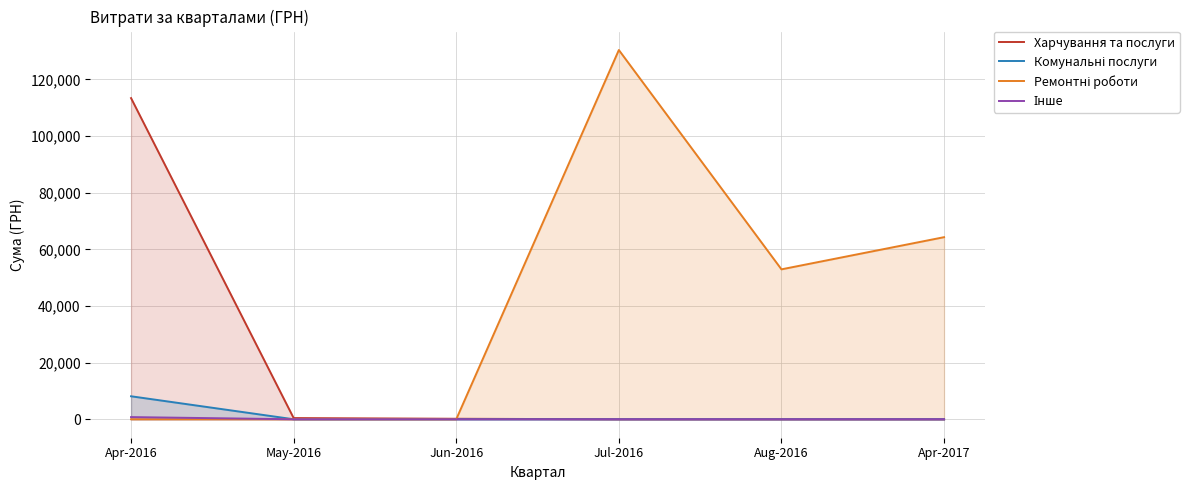

What is the average value of the Інше series?

127.9